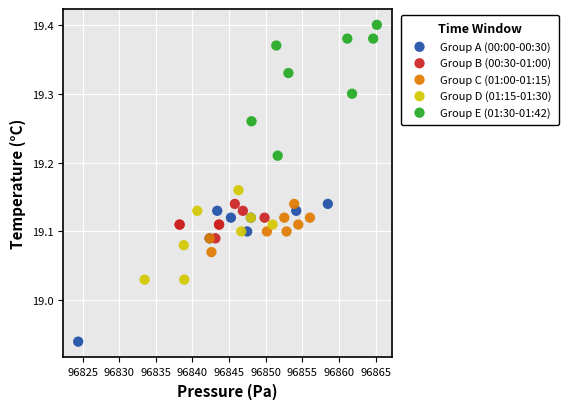

Which series contains the lowest Y value?

Group A (00:00-00:30)